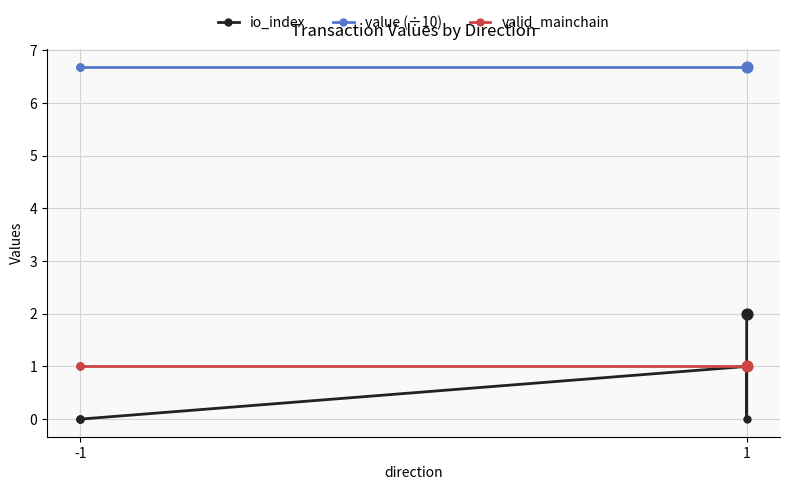

Which series has the largest Y range (max minus min)?

io_index